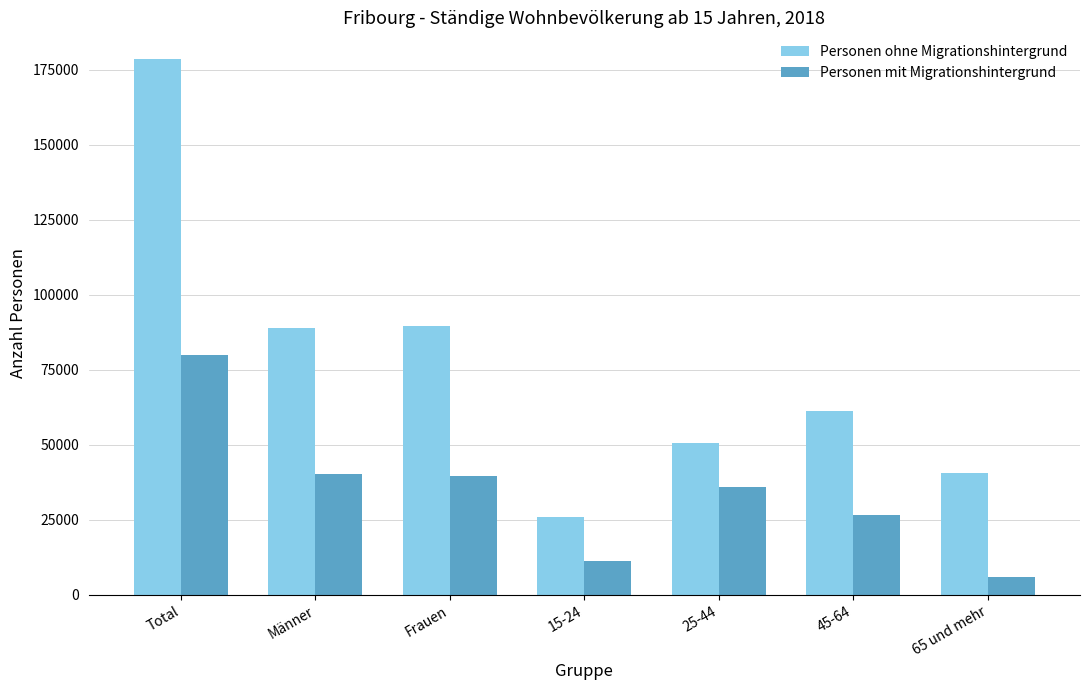

How many series are shown in this chart?

2